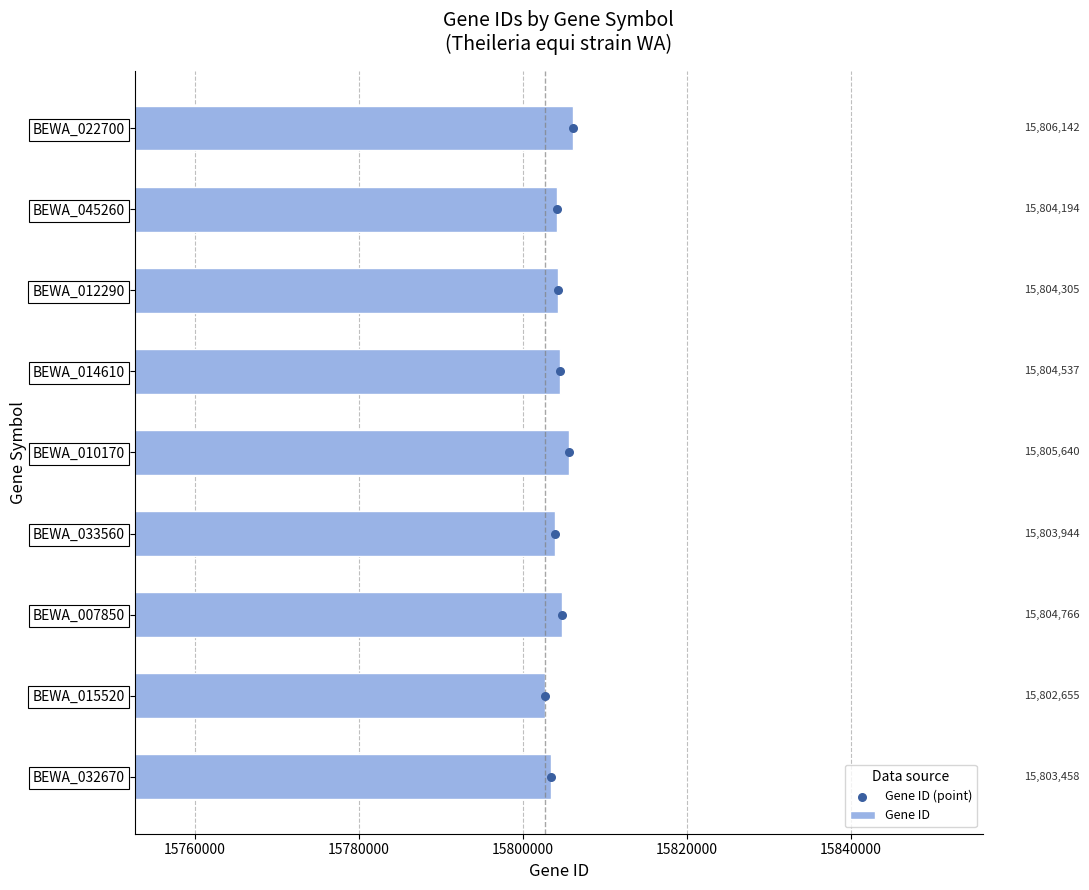

What are all the series names shown in the legend?

Gene ID, Gene ID (point)